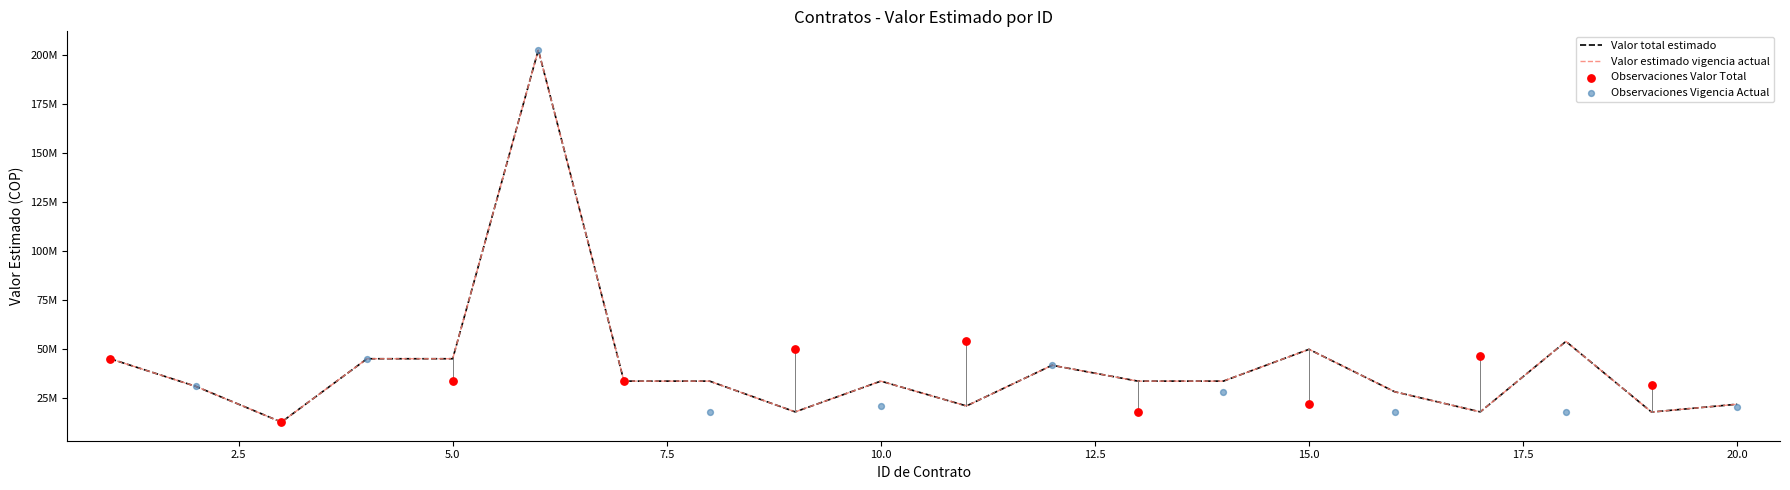

At which category is the sum across all series the highest?

6